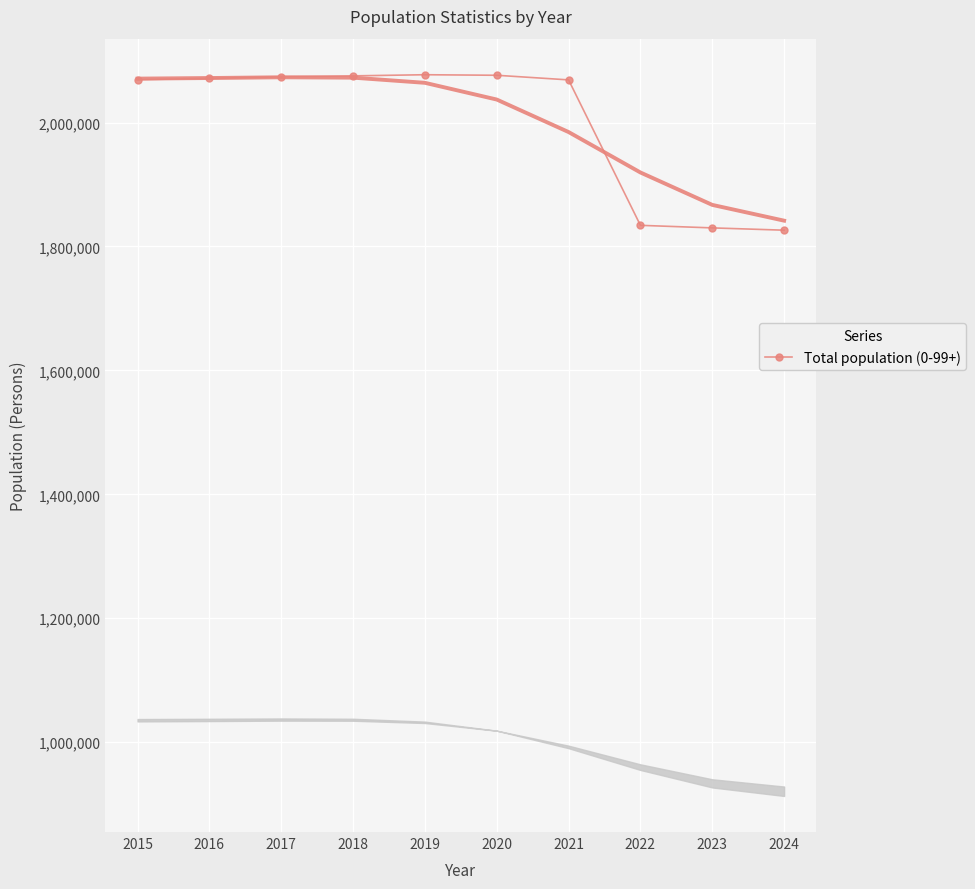

The value at 2022 is 1834085. True or false?

True